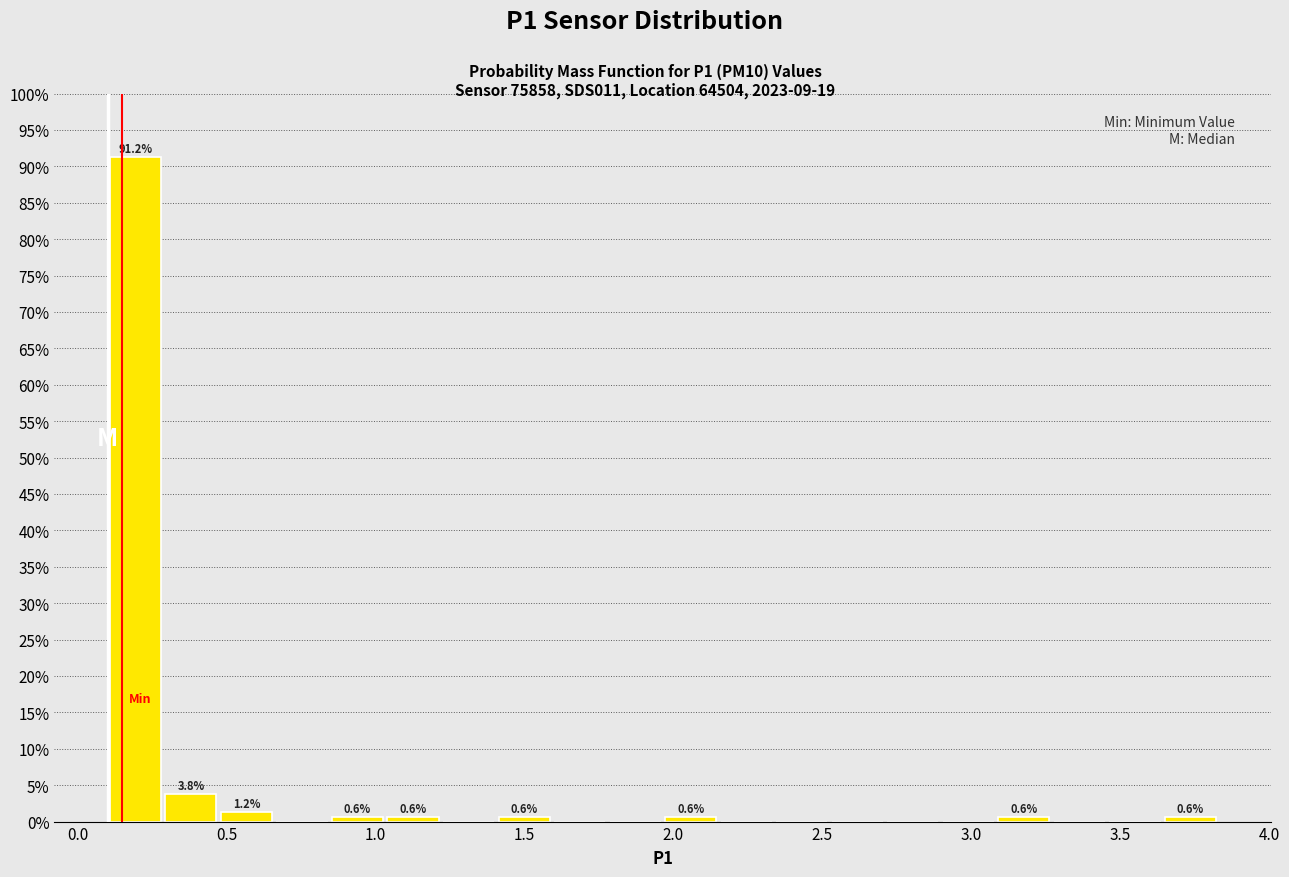

Around what value on the x-axis is the tallest bar? Give the approximate position of its centre, as read against the axis.

0.20